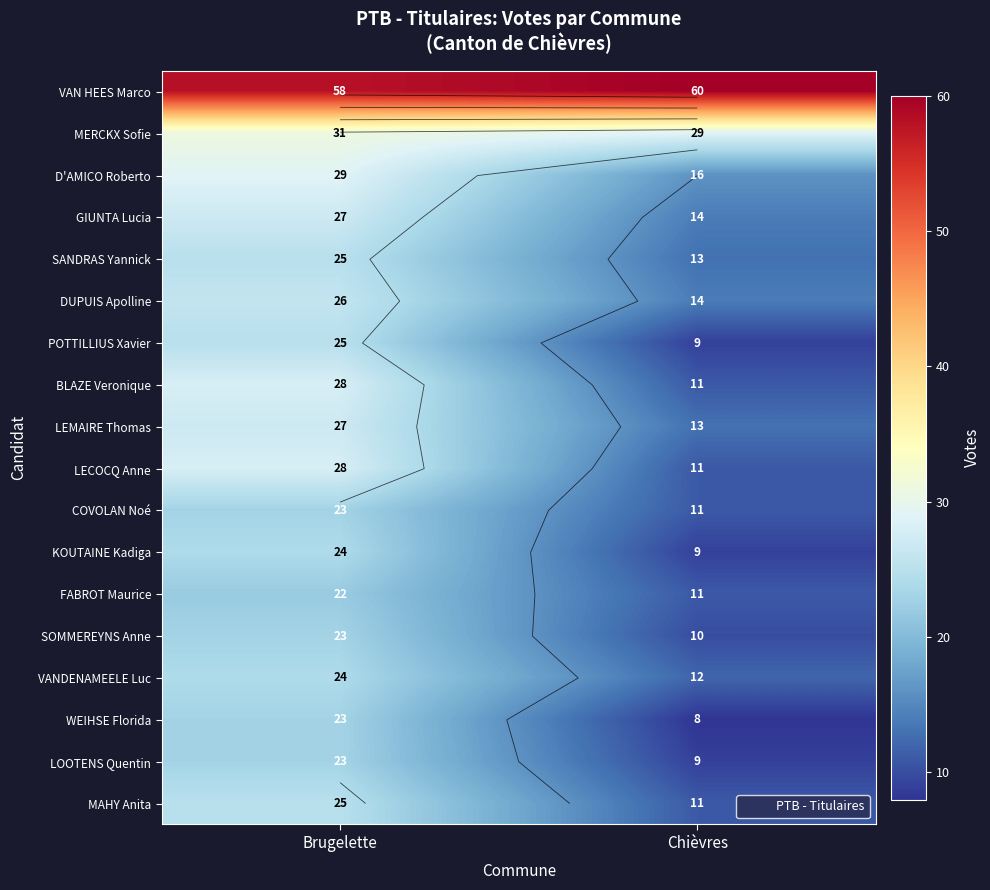

What is the difference between the maximum and minimum values in the LECOCQ Anne series?

17